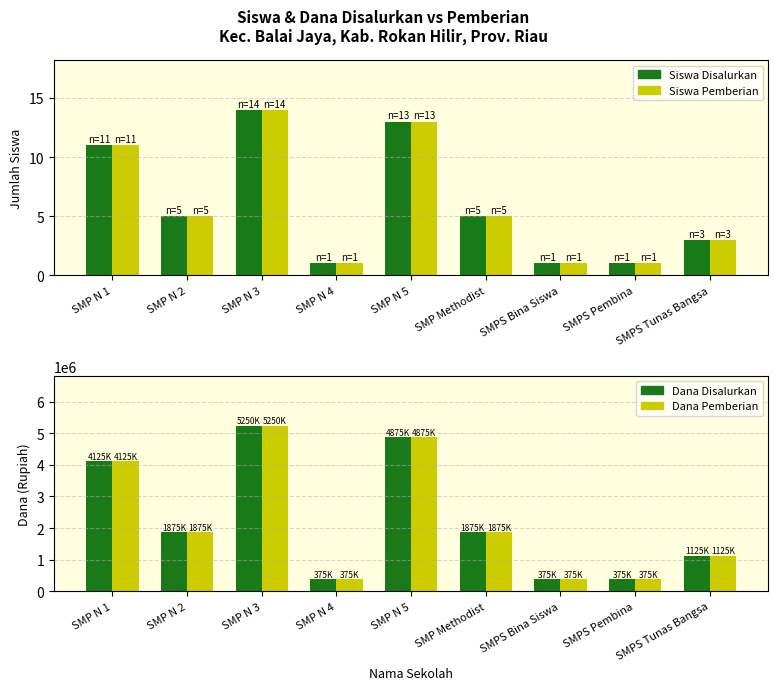

How many Siswa Disalurkan values are between 1 and 11?

7